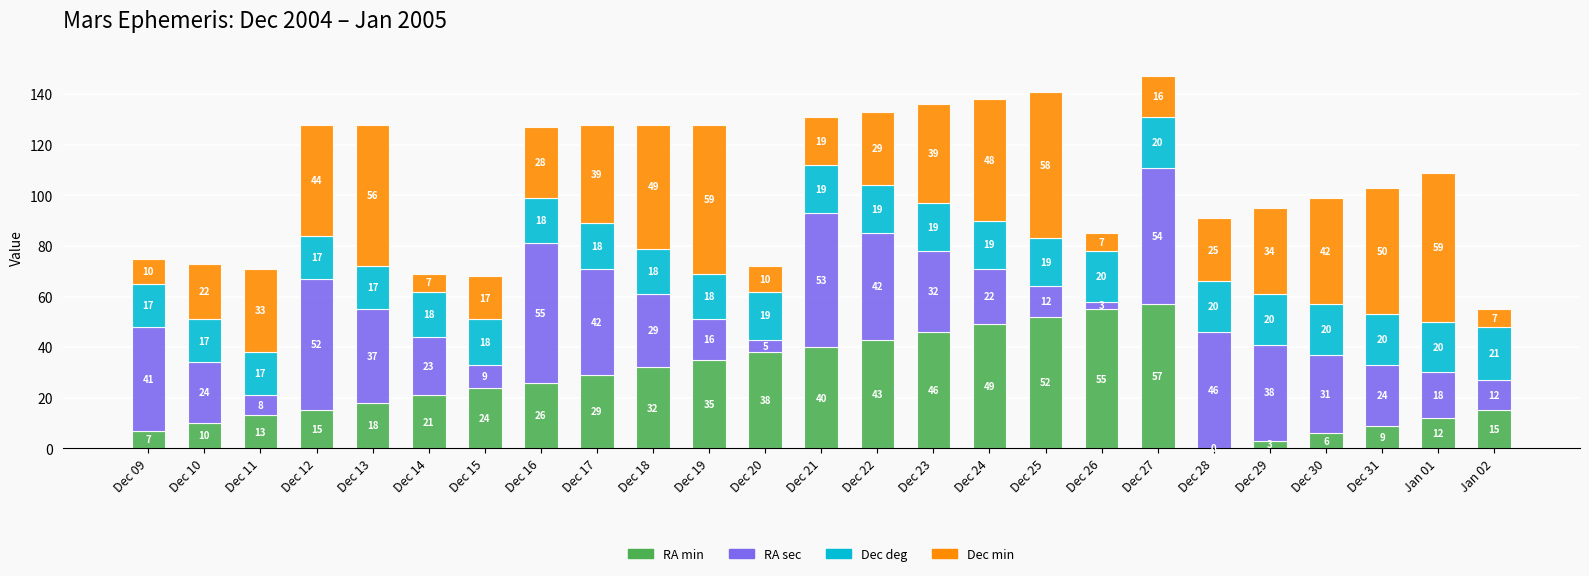

The RA min series shows 57 at Dec 27. True or false?

True